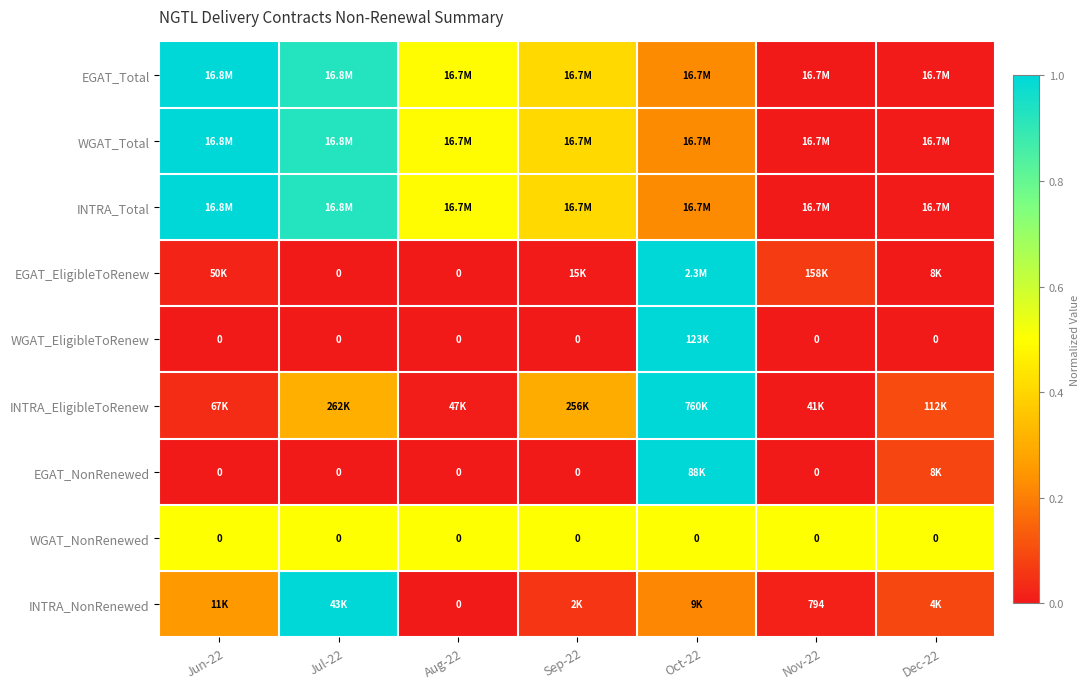

At how many categories does at least one series exceed 0?

7